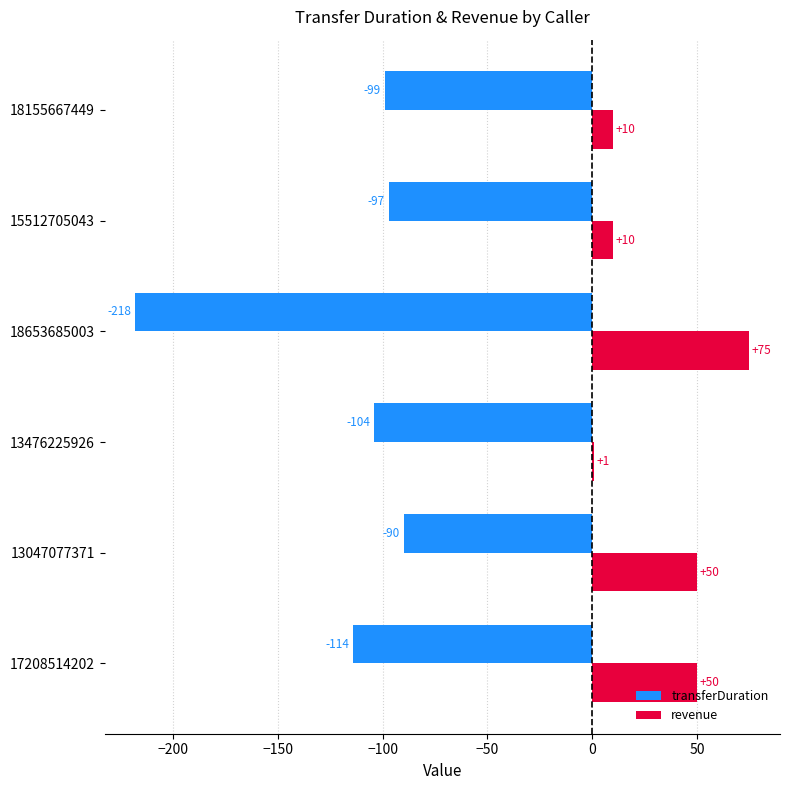

Which label corresponds to the largest value in the chart?

18653685003